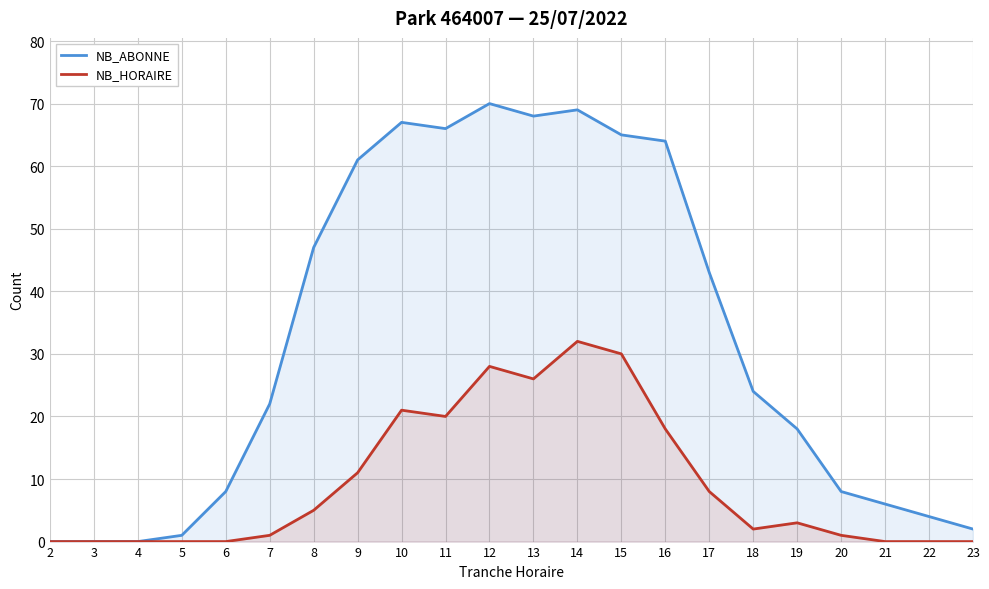

True or false: NB_HORAIRE and NB_ABONNE intersect in this chart.

False